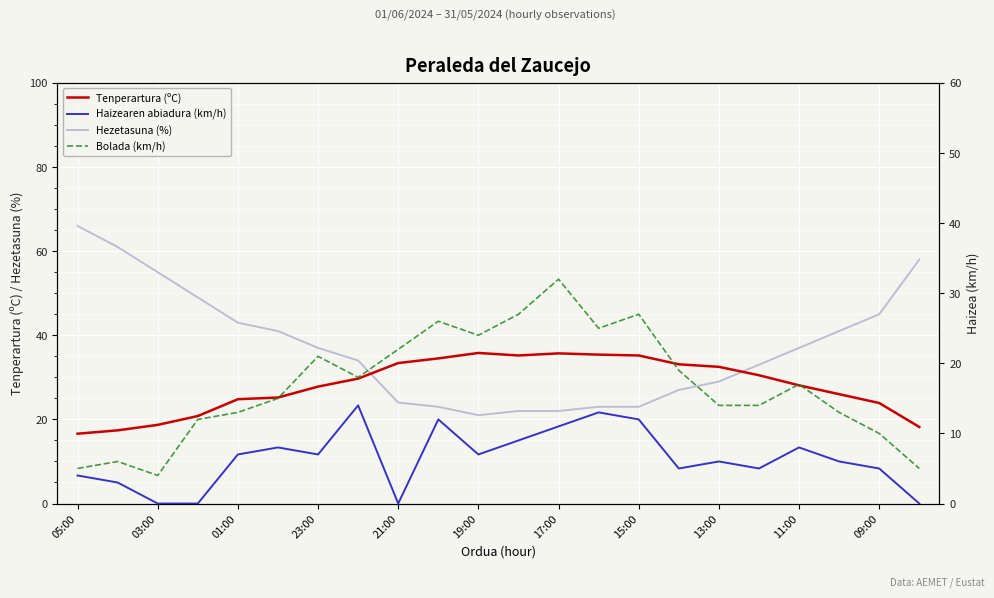

What is the greatest value displayed?

66.0